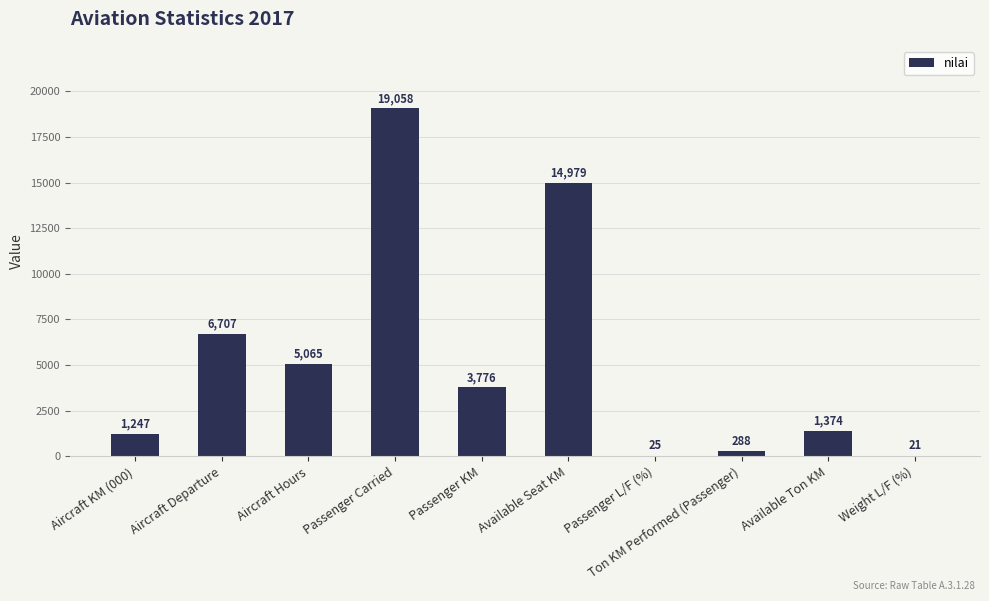

What is the sum of the values at Aircraft Departure and Available Seat KM?

21686